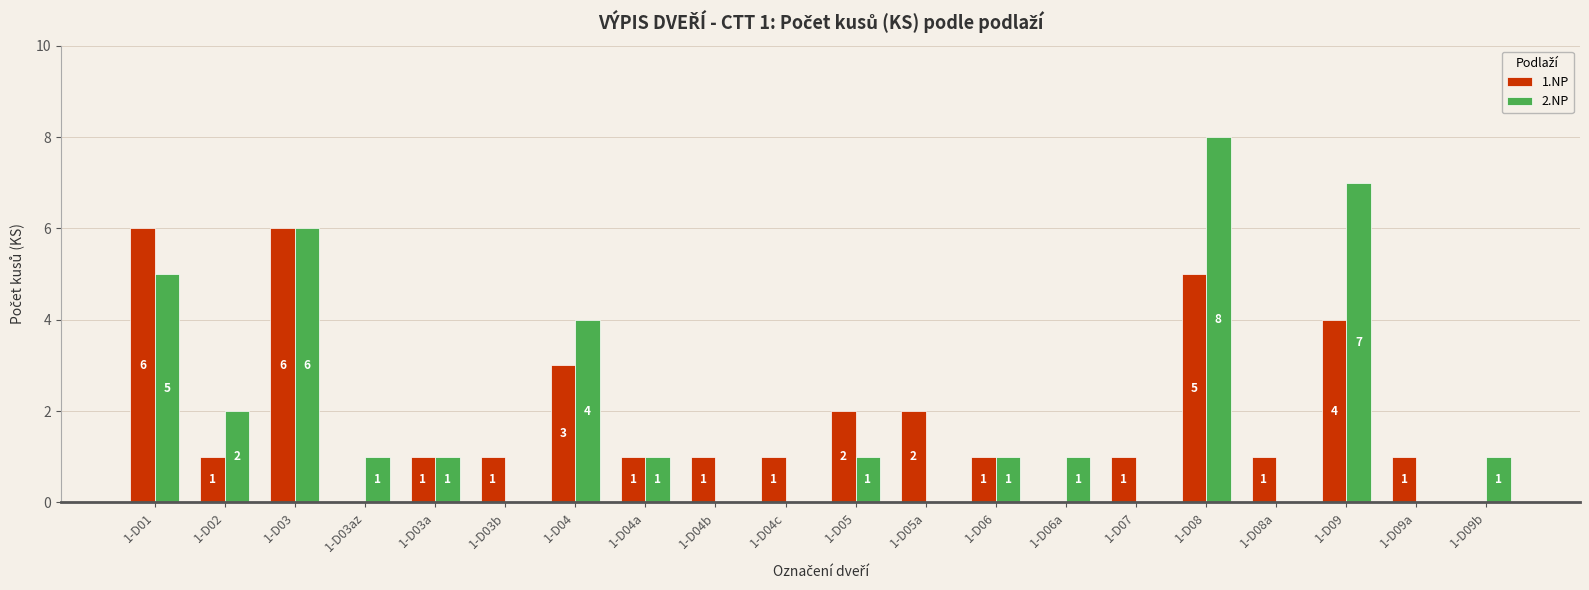

What is the total value across all series at 1-D09?

11